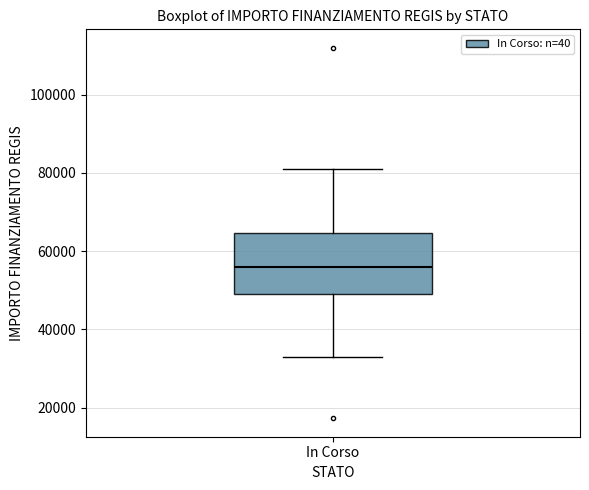

Transcribe this box plot: give where the median line is, the range the box spans, and where the two whiskers end, as read against the y-axis. The values are not printed on the chart, so give them approximately, as read against the axis.

median 56000, box 50000 to 64000, whiskers 32000 to 80000